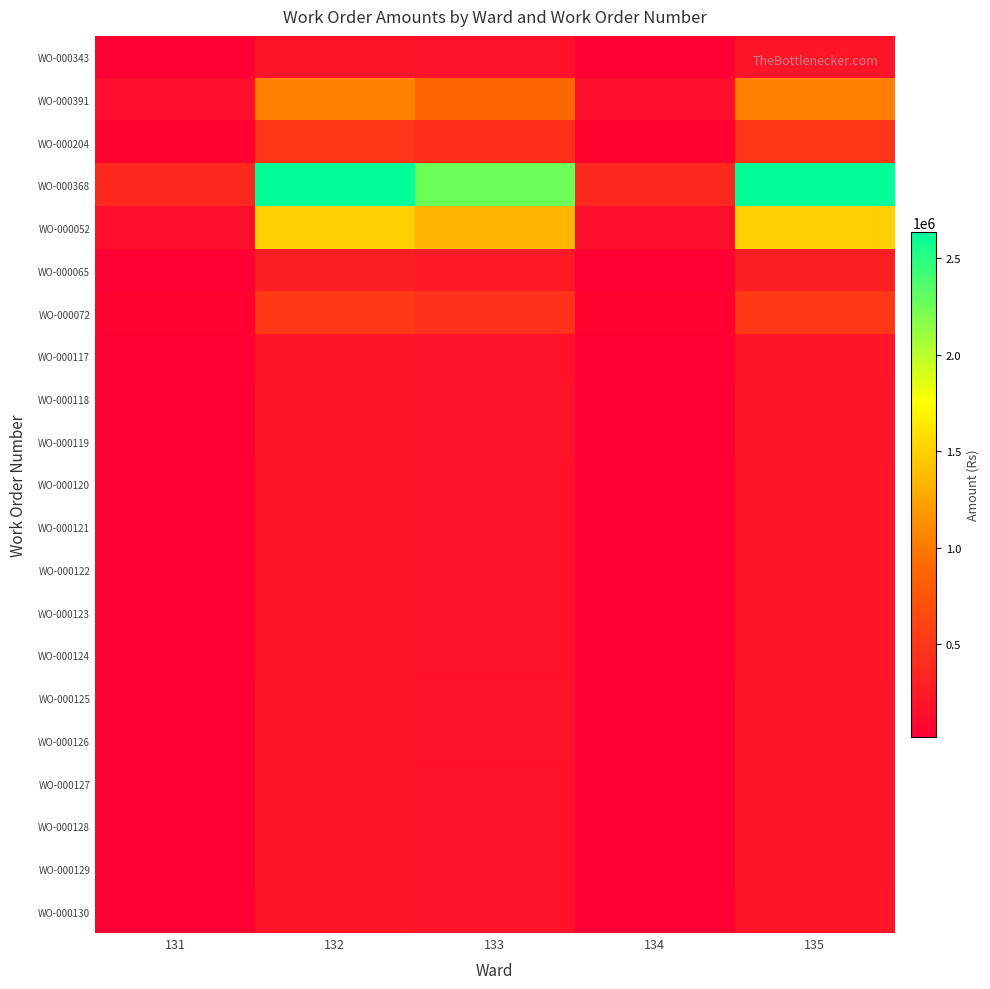

What is the minimum value shown in the chart?

20348